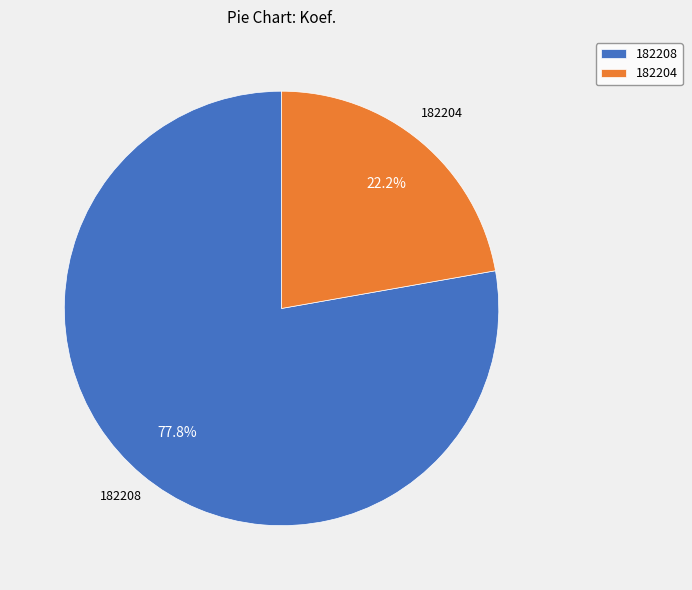

How many segments does this pie chart have?

2